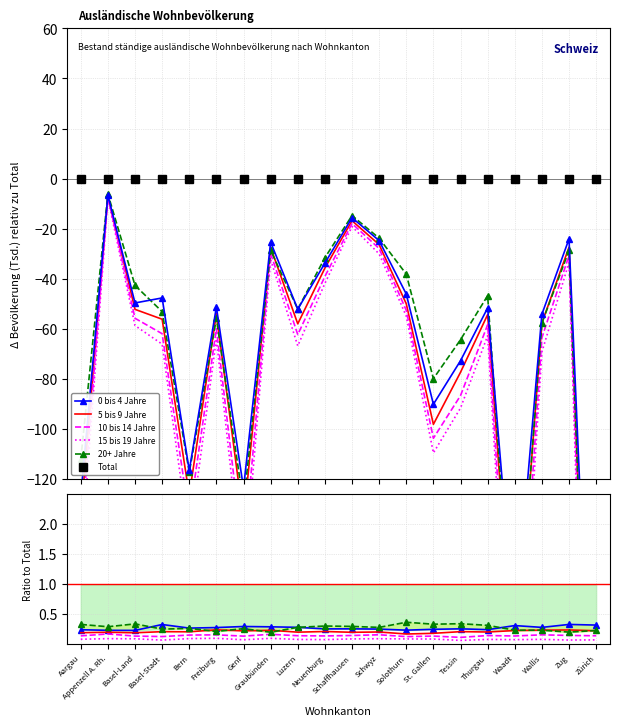

Which category has the highest value across all series?

Solothurn